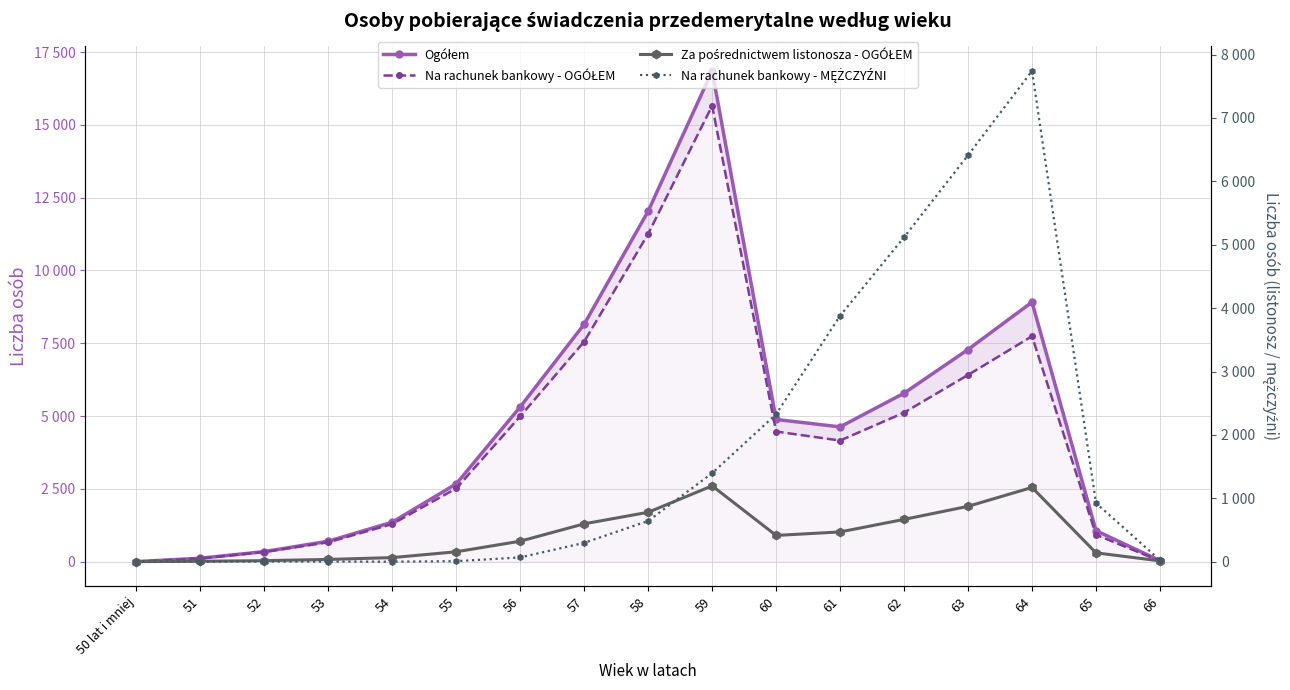

Is it true that Na rachunek bankowy - MĘŻCZYŹNI equals 0 at 50 lat i mniej?

True